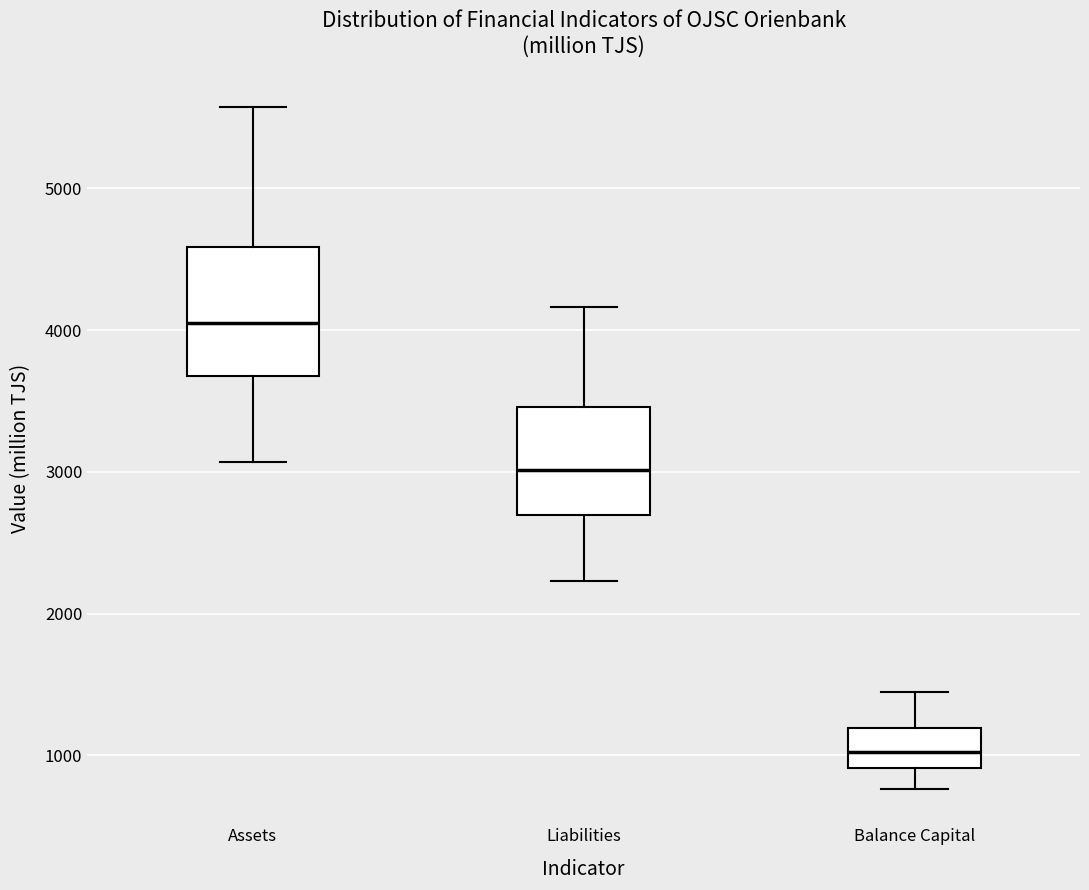

Which box has the lowest median line?

Balance Capital